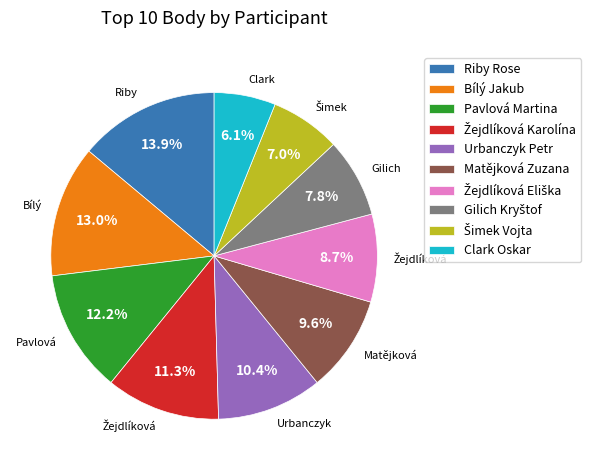

To the nearest percent, what is the difference between the largest and smallest slice percentages?

8%